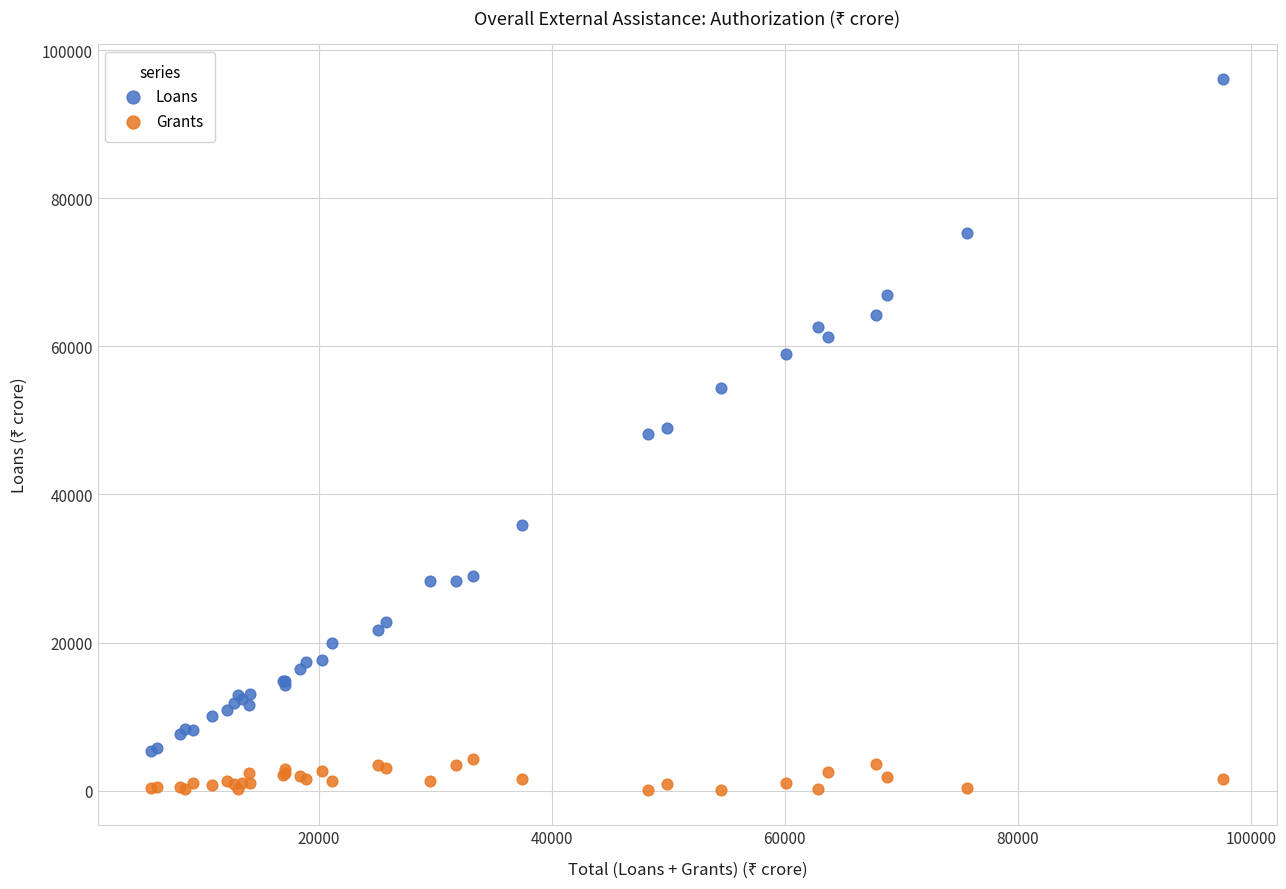

What is the X range (max minus min) for the scatter plot?

91999.5